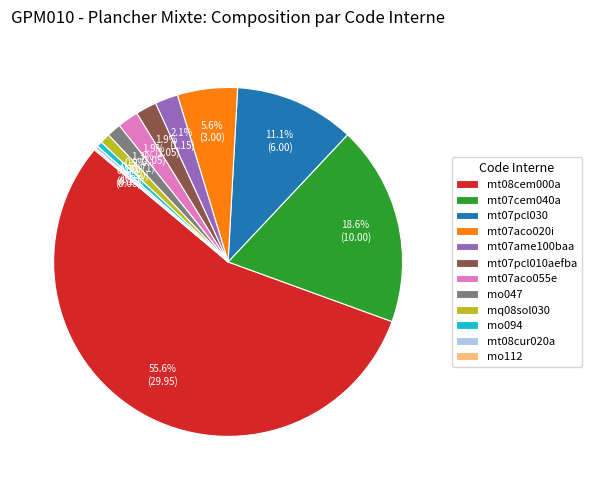

Is there any slice that represents more than half of the pie?

Yes